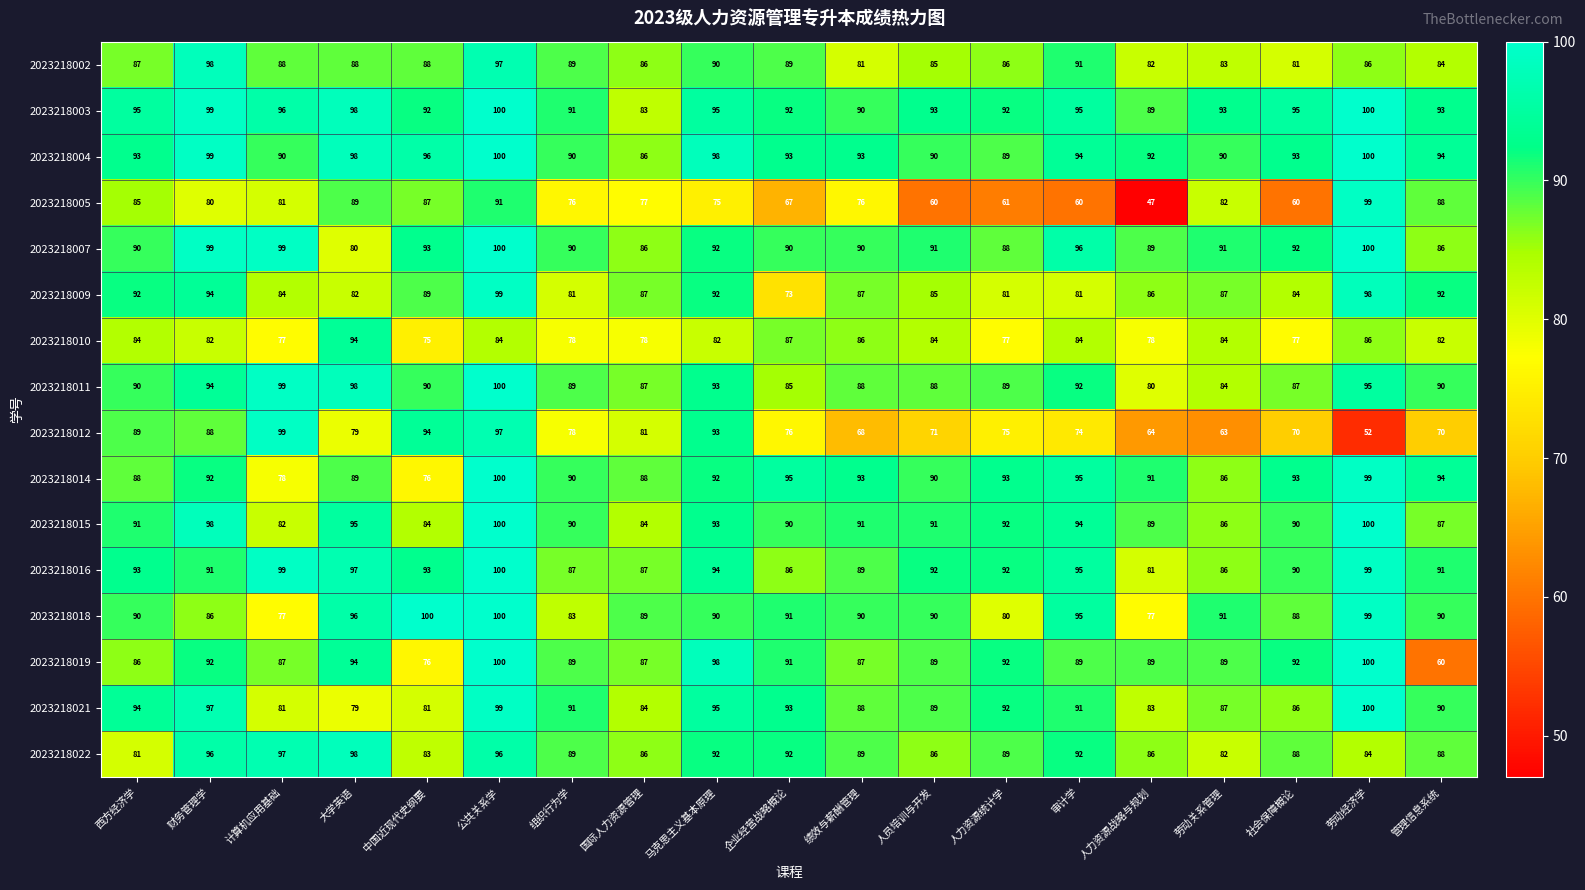

What is the sum of all 2023218011 values?

1718